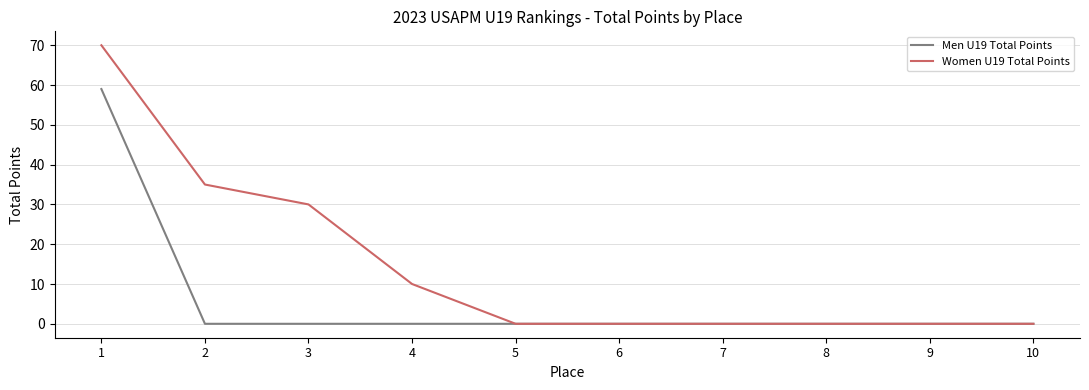

What are all the series names shown in the legend?

Men U19 Total Points, Women U19 Total Points